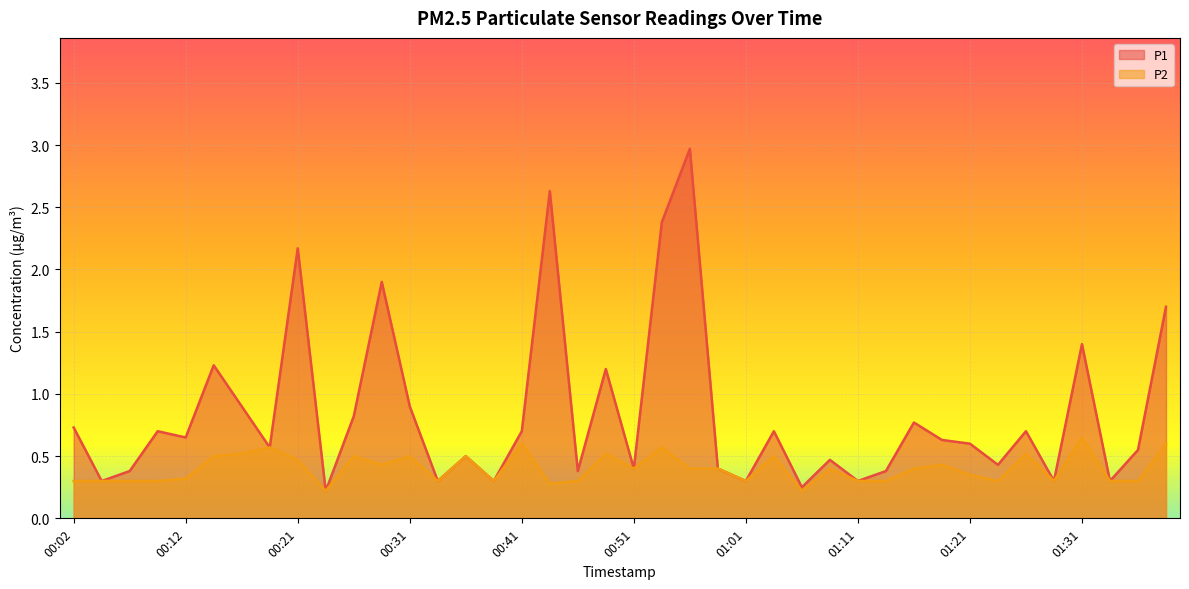

What is the label of the 32nd point from the left?

01:18